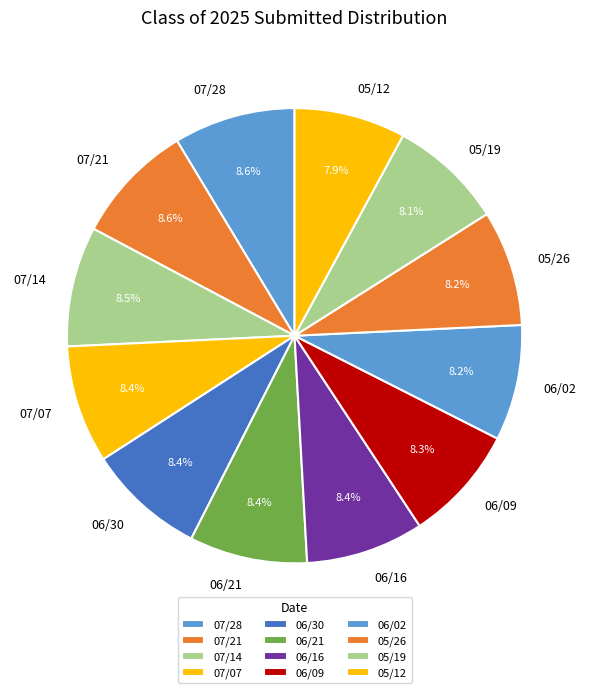

Is there a majority slice in this chart?

No